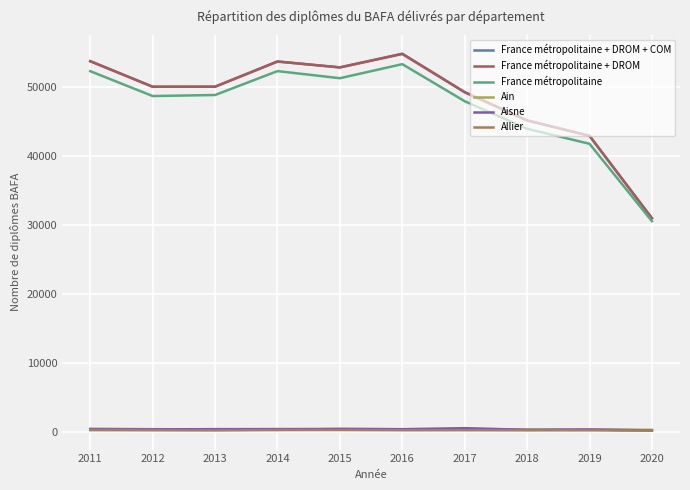

At which label does France métropolitaine + DROM + COM first exceed 50061?

2011